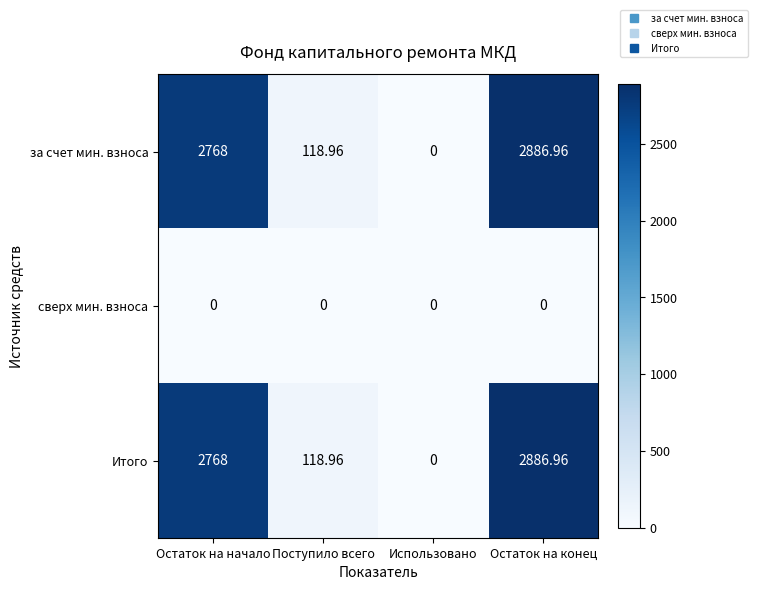

Which category has the highest value in the Итого series?

Остаток на конец